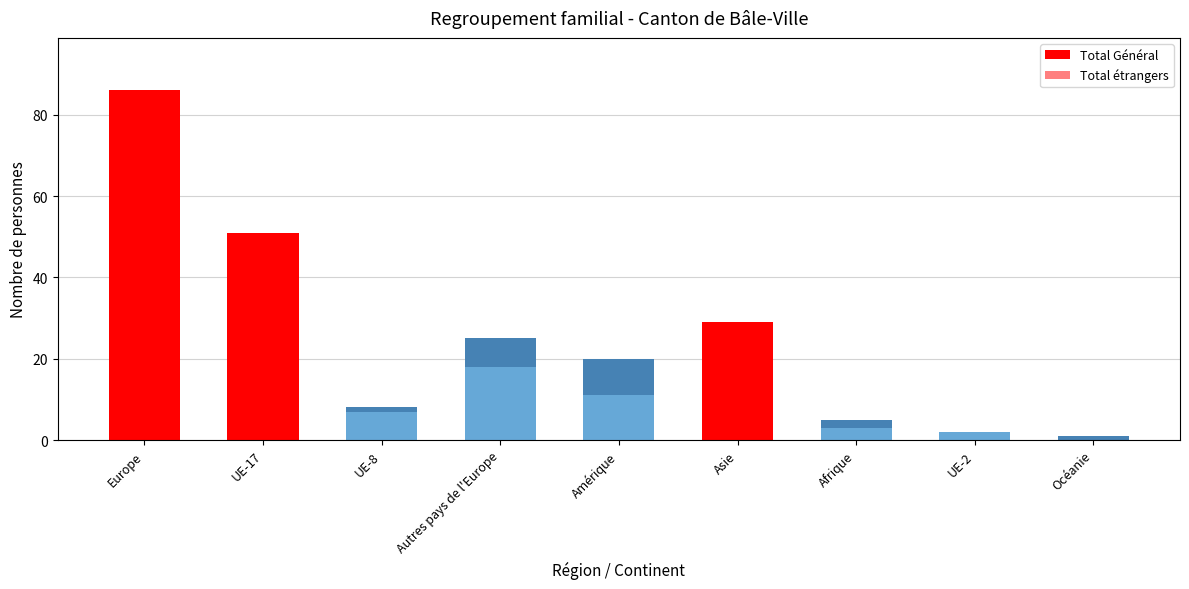

Rank the series by their maximum value, from lowest to highest.

Total étrangers, Total Général